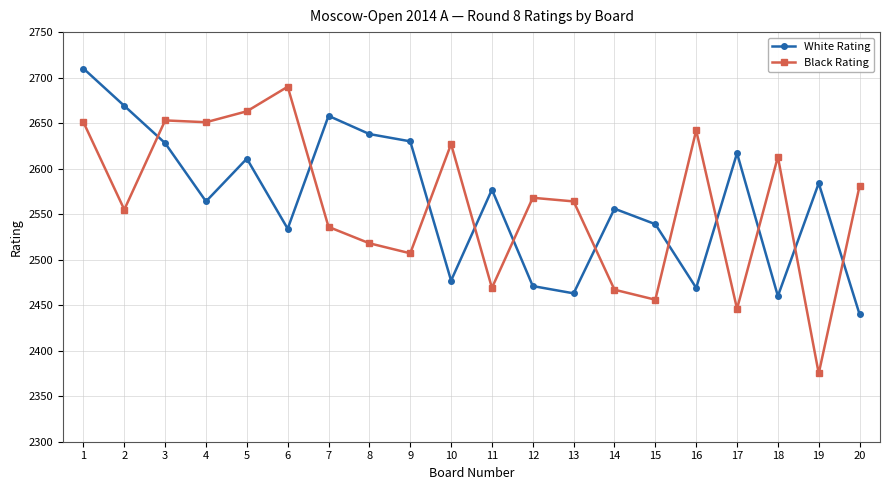

How many times do Black Rating and White Rating cross each other?

11